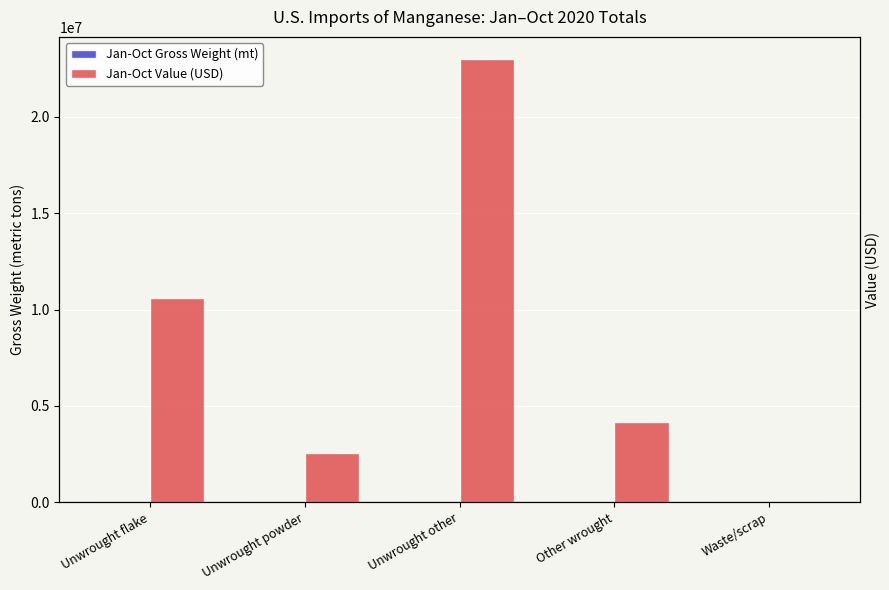

What position from the left is Unwrought powder?

2